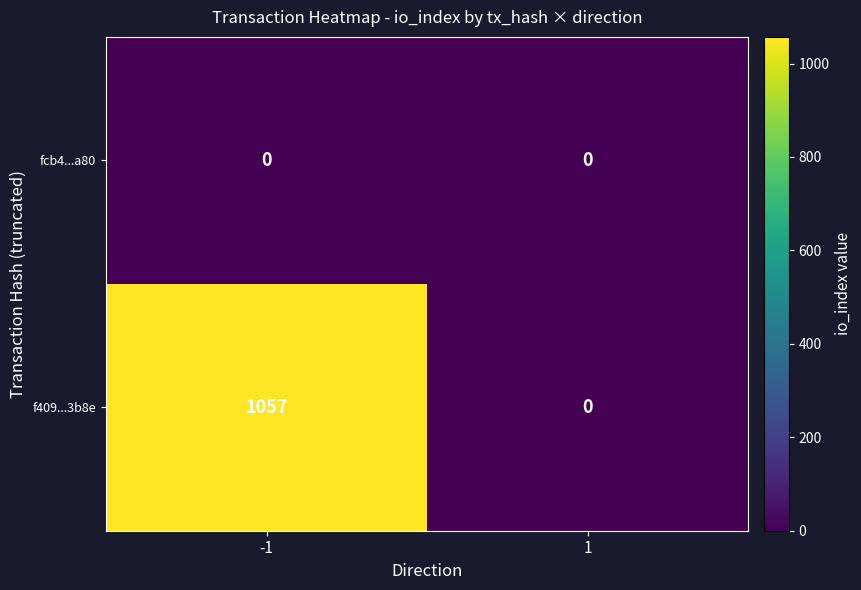

How many series are shown in this chart?

2